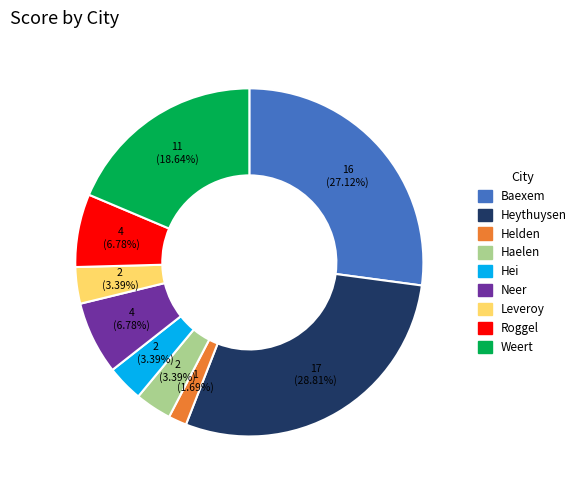

Does any single category account for the majority?

No